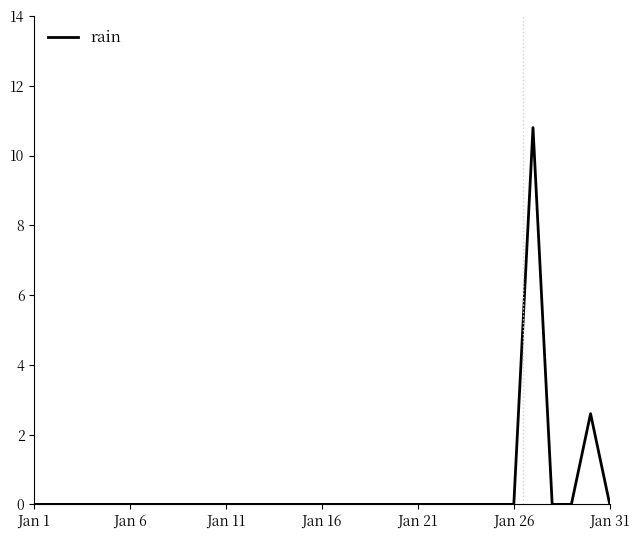

Does the chart display data point markers on the line(s)?

No